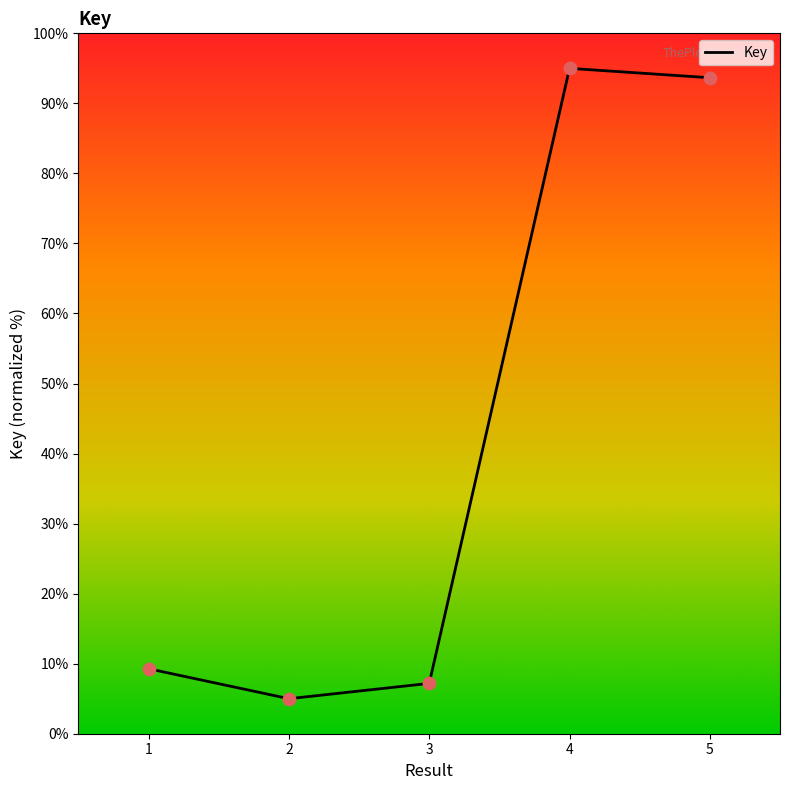

Between 4 and 1, which is larger?

4